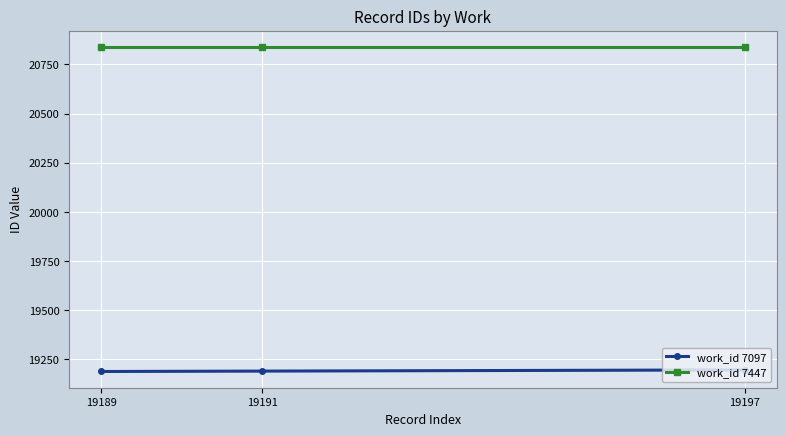

What is the greatest value displayed?

20839